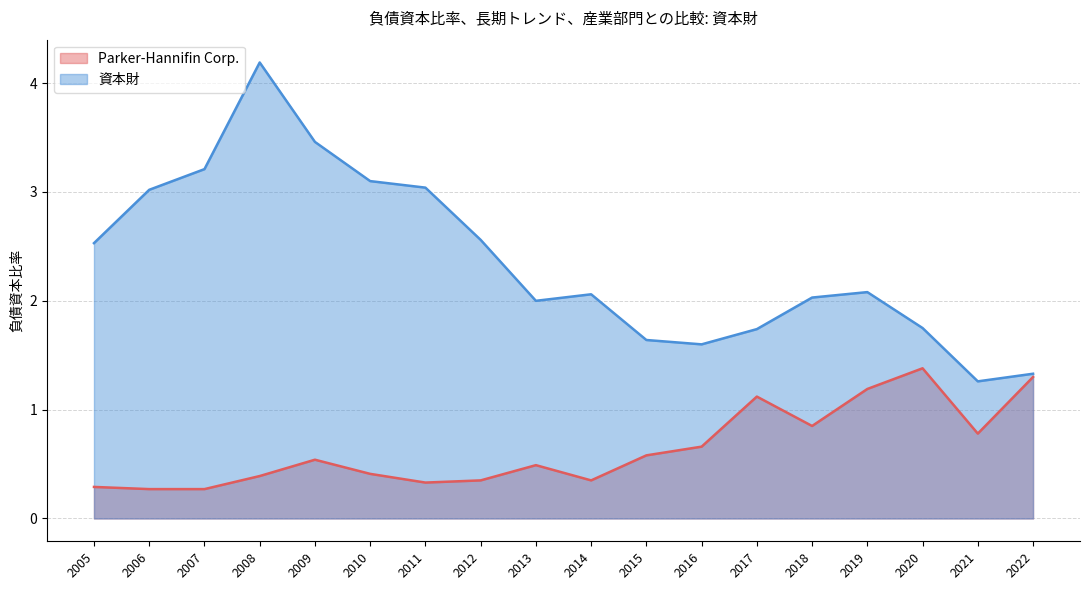

The 資本財 series shows 1.8 at 2020. True or false?

True